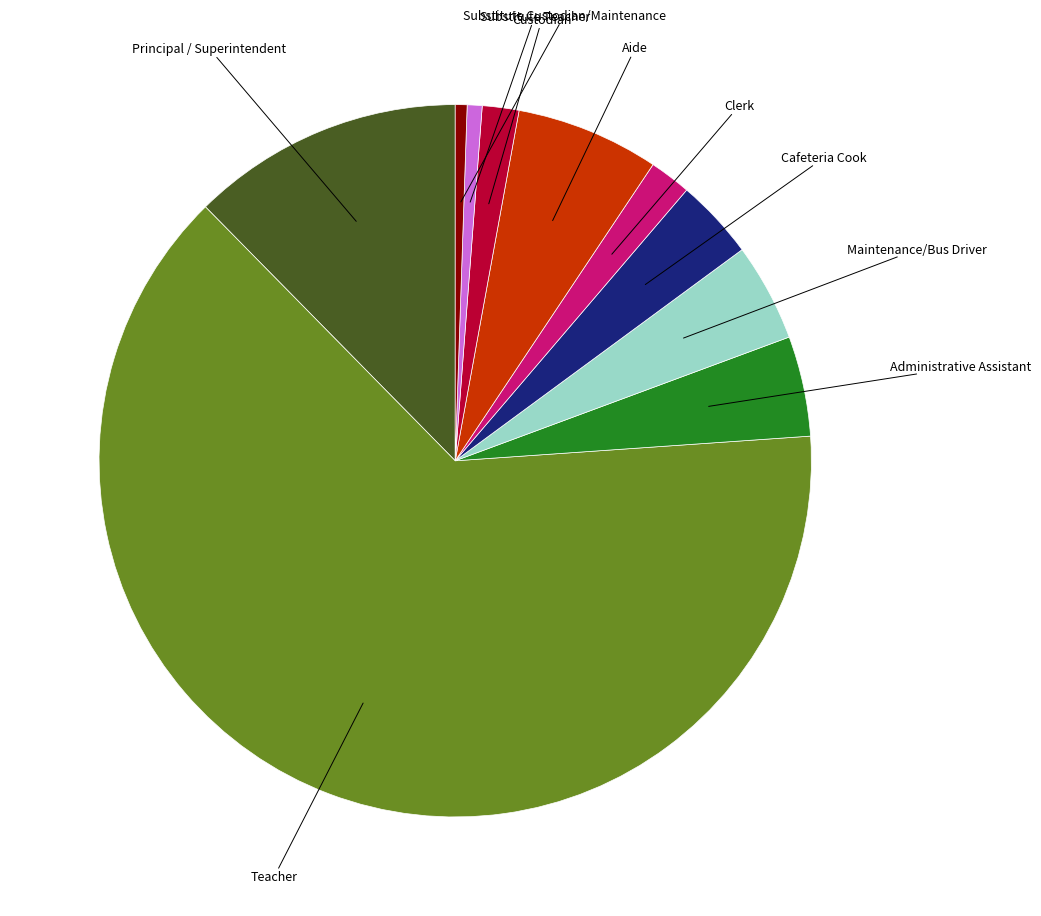

Is there a majority slice in this chart?

Yes